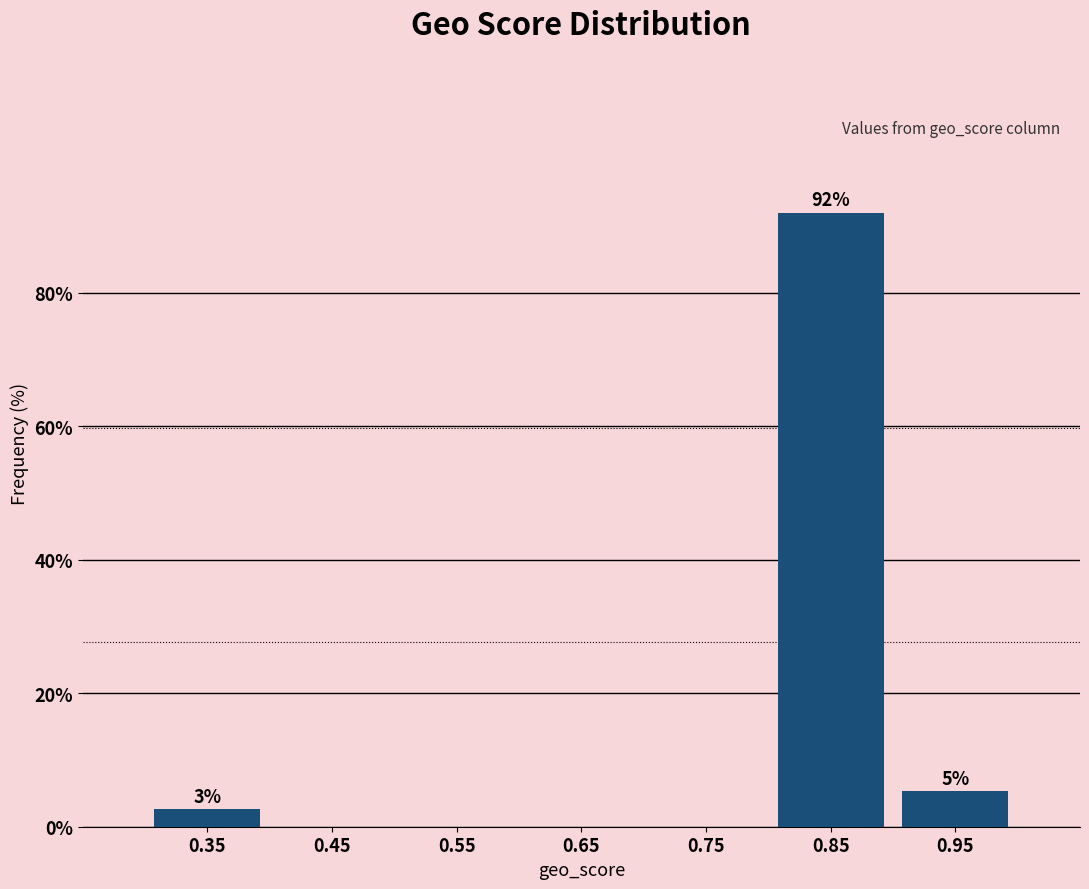

Which range on the x-axis has the tallest bar?

0.8 to 0.9